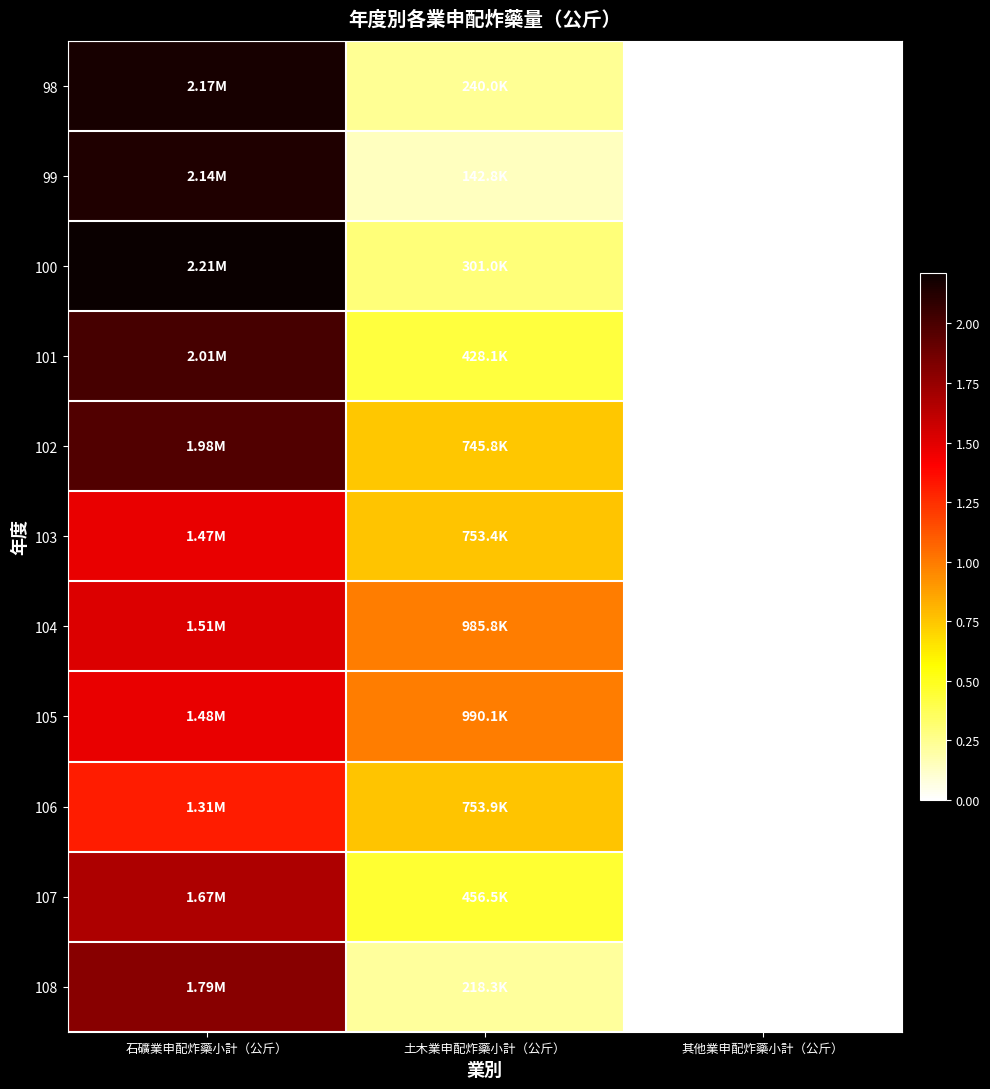

How many values in the 107 series are below 456547?

1